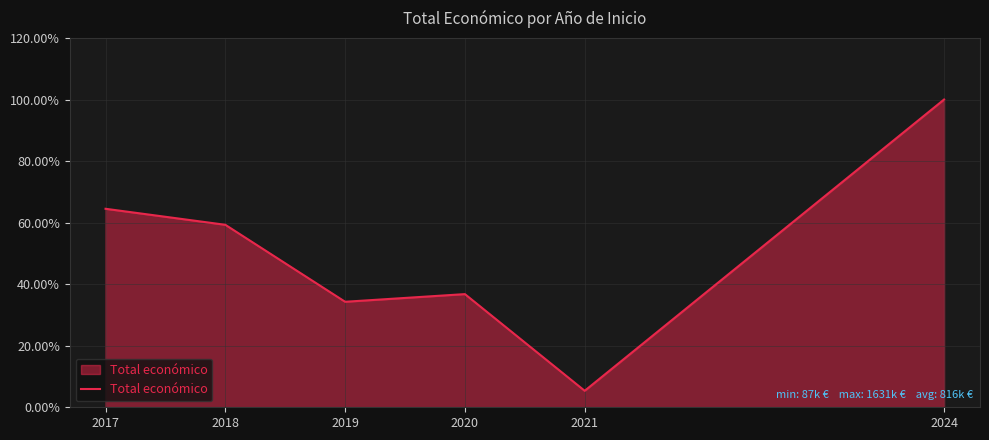

List the labels in order of value, largest first.

2024, 2017, 2018, 2020, 2019, 2021